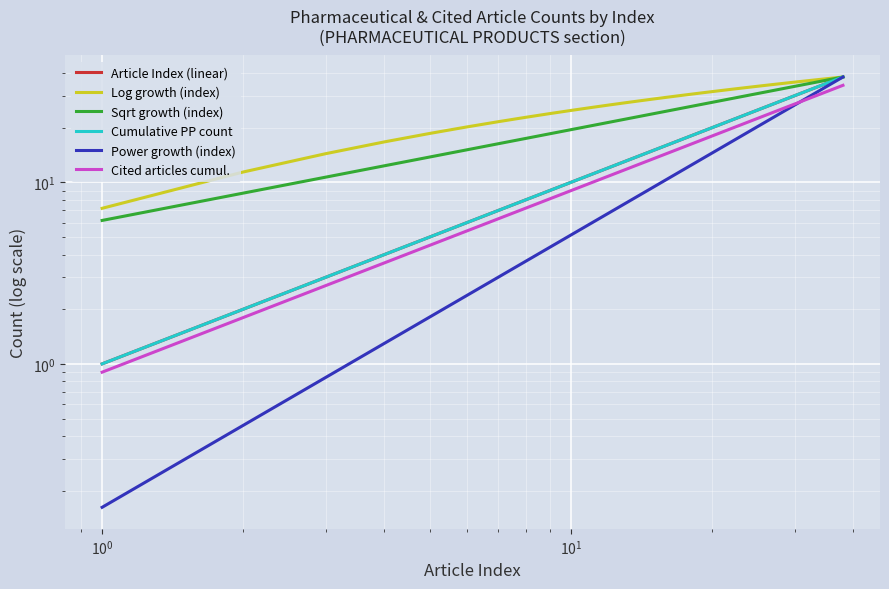

How many data points in Log growth (index) are less than 31?

18